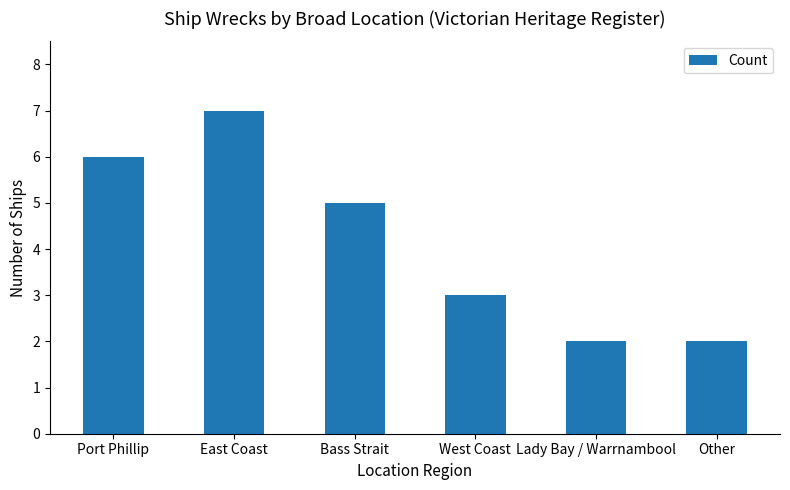

At which category does the chart reach its peak across all series?

East Coast